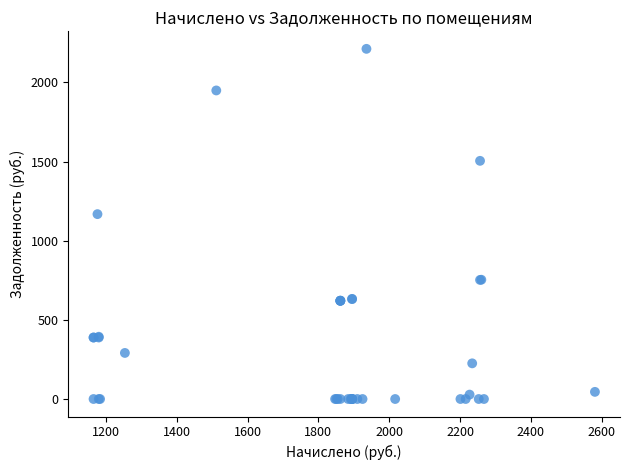

What Y value in the scatter plot is closest to 1105?

1167.7